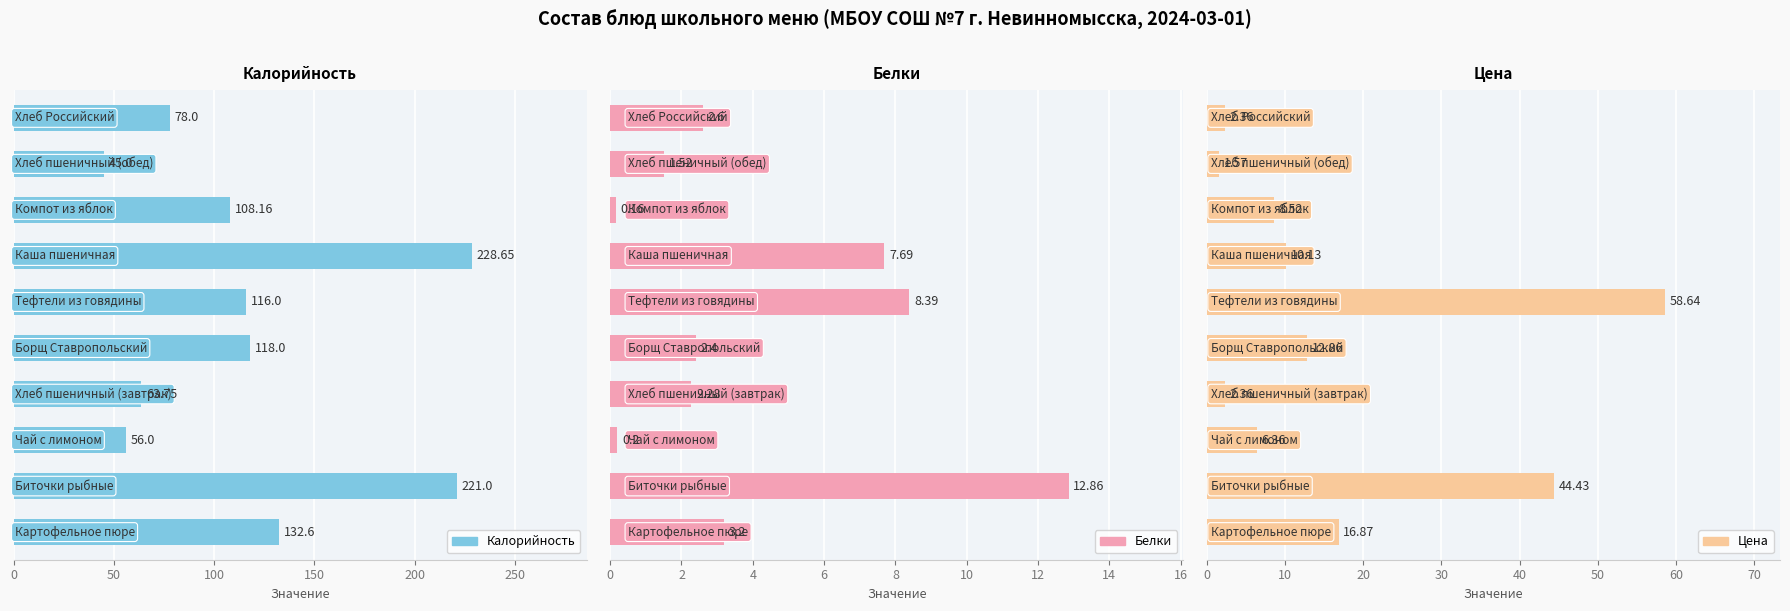

What is the average value of the Белки series?

4.1